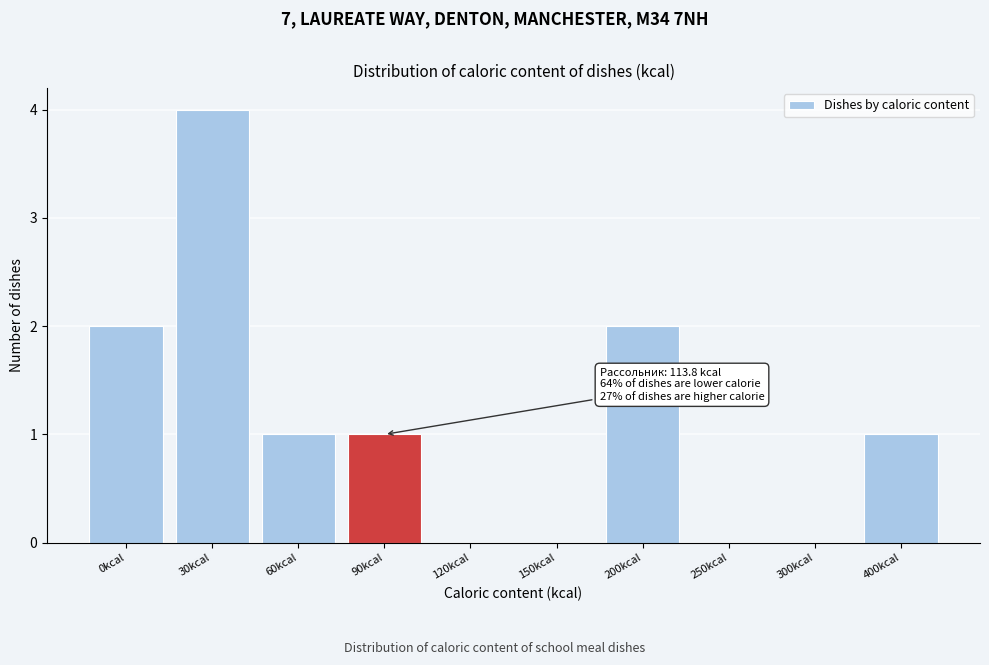

Reading left to right, list all the values displayed in this chart.

0kcal=2	30kcal=4	60kcal=1	90kcal=1	120kcal=0	150kcal=0	200kcal=2	250kcal=0	300kcal=0	400kcal=1